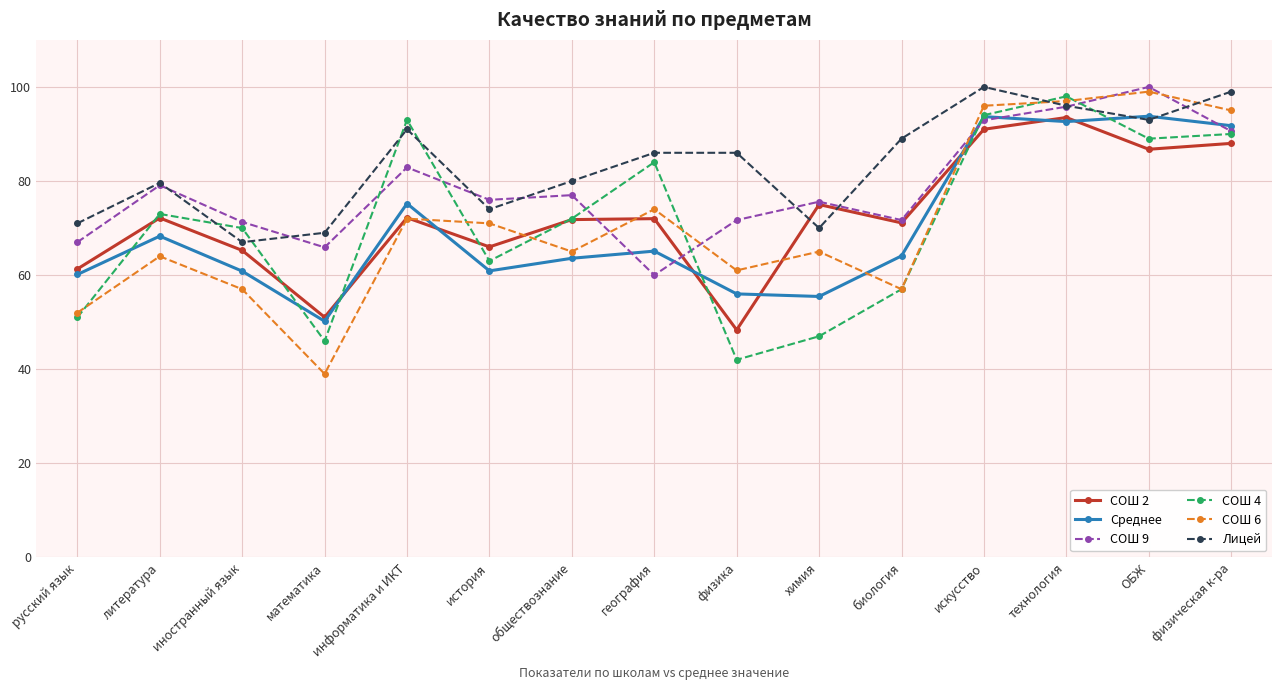

Which series ends up on top after the final intersection of СОШ 2 and Среднее?

Среднее